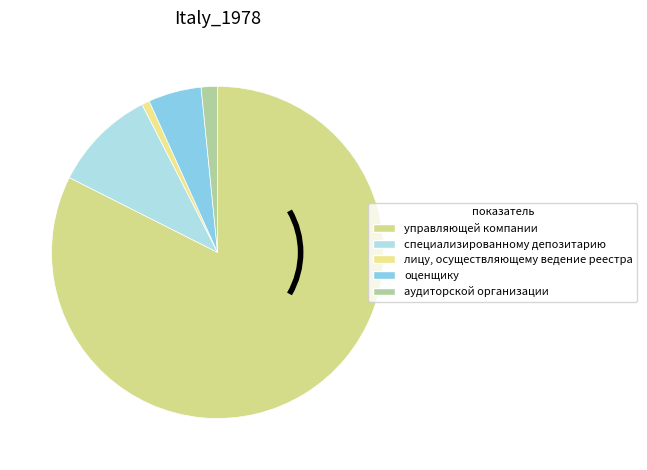

To the nearest percent, what is the average slice percentage?

20%